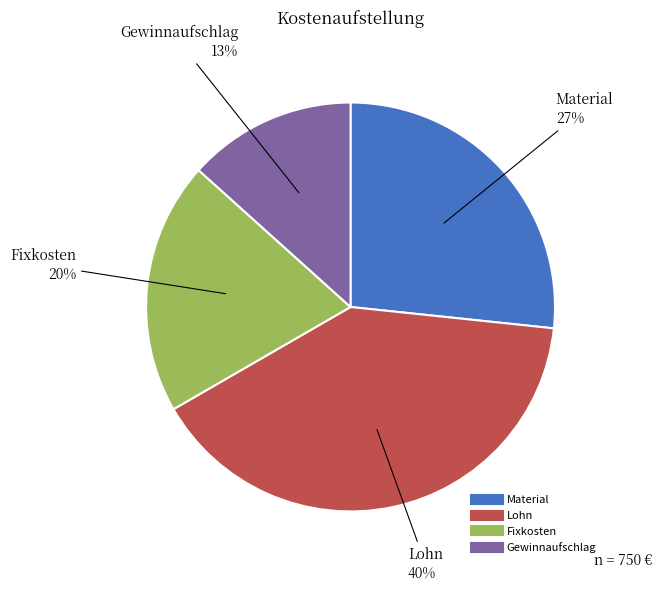

How many slices are in this pie chart?

4